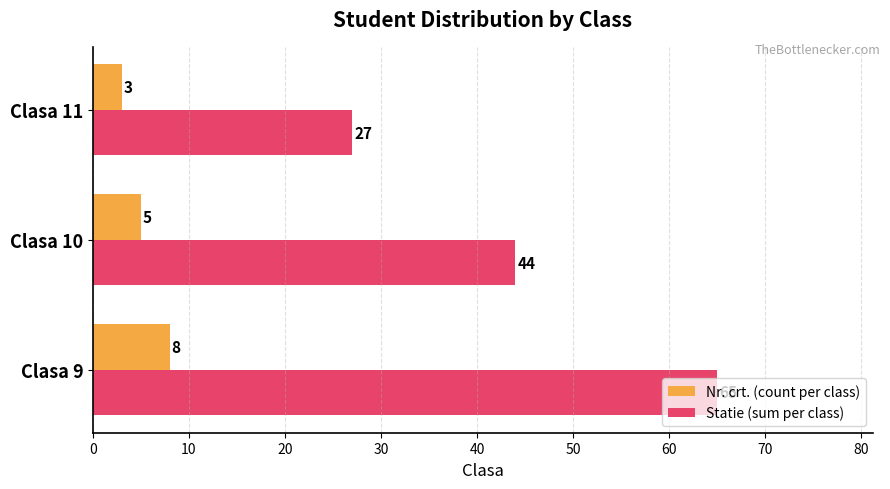

List the series in order of their overall mean, highest first.

Statie (sum per class), Nr. crt. (count per class)